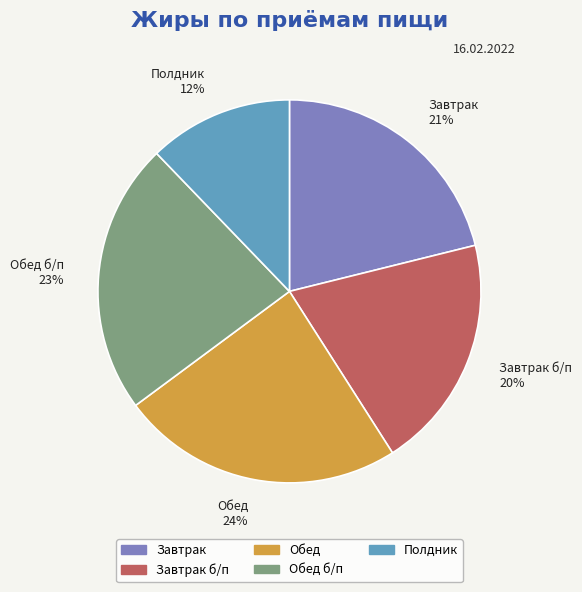

Count the number of slices in the pie.

5